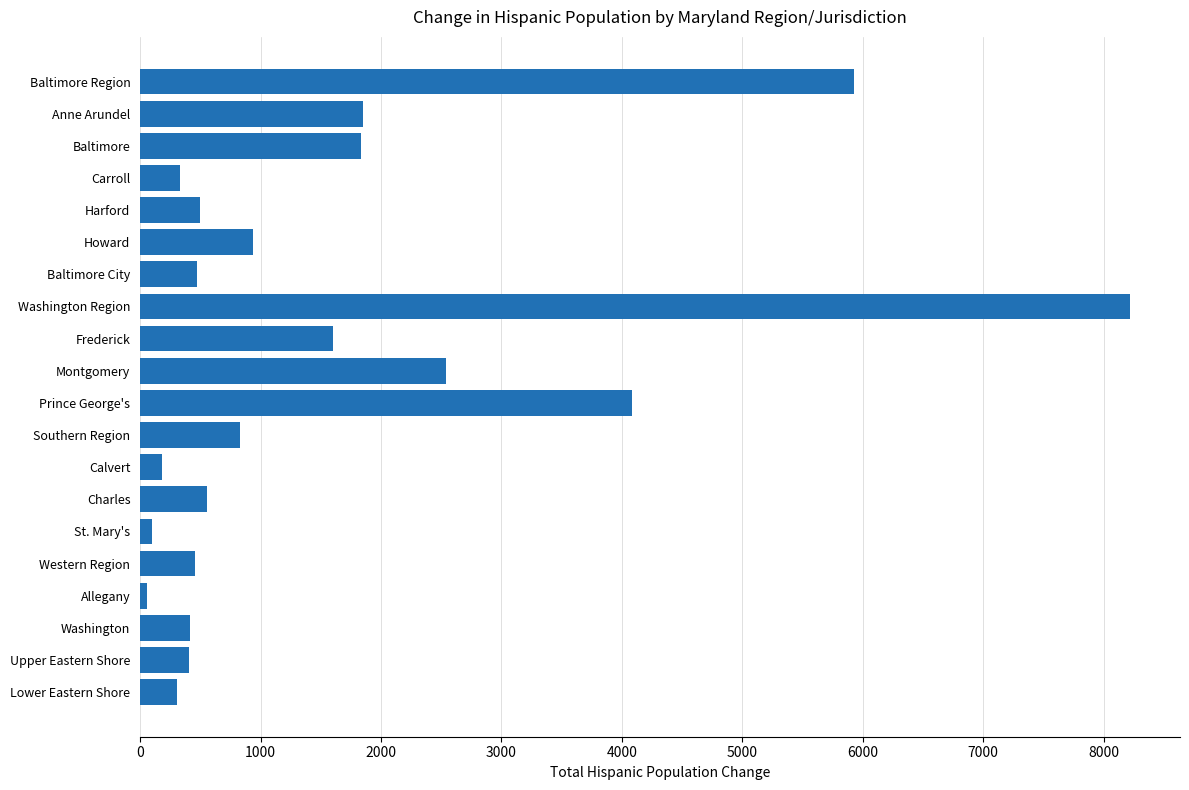

Where is the data nearest to the value 4139?

Prince George's